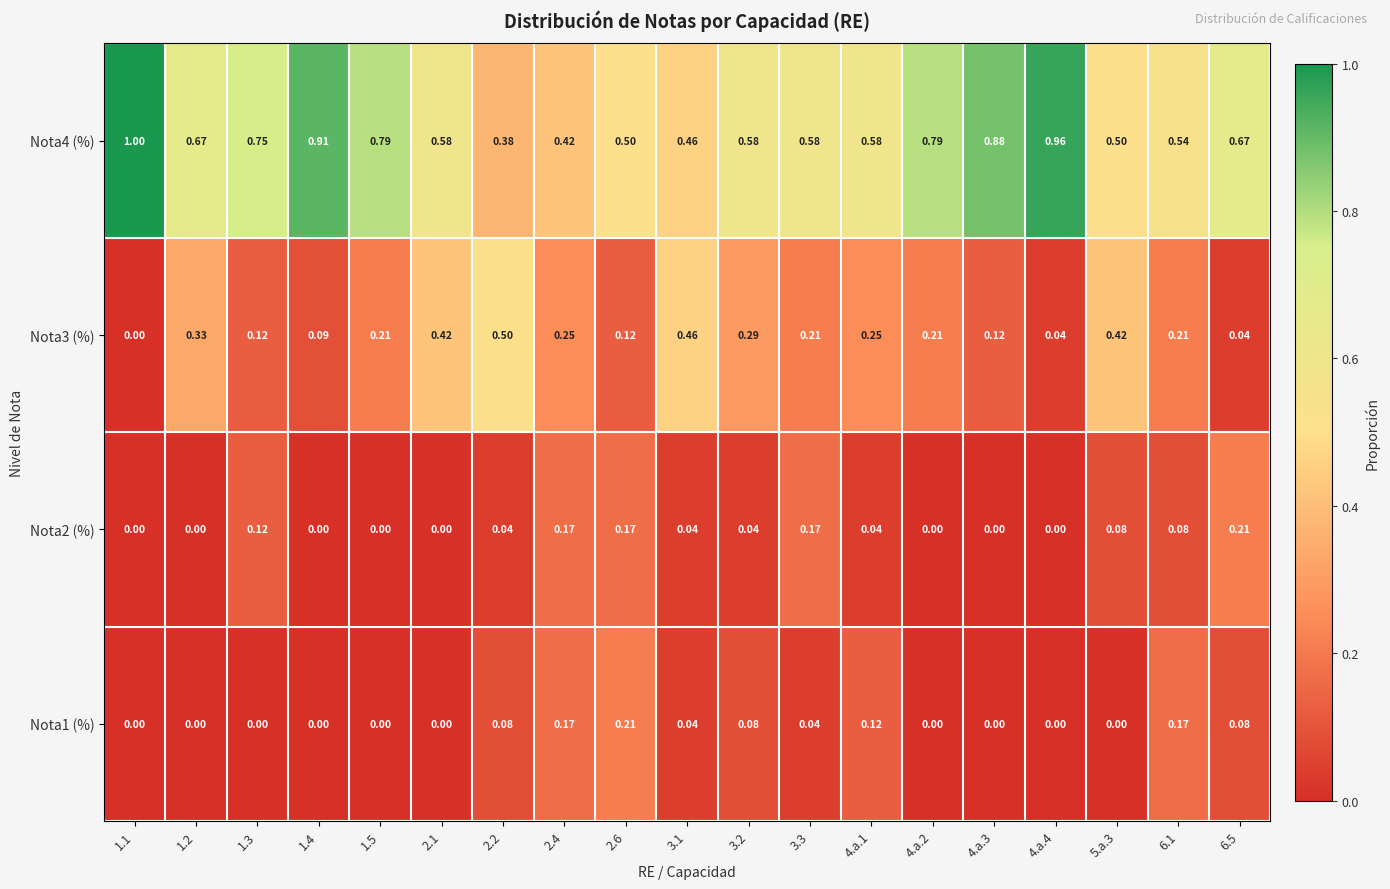

List the series in order of their peak value, highest first.

Nota4 (%), Nota3 (%), Nota2 (%), Nota1 (%)